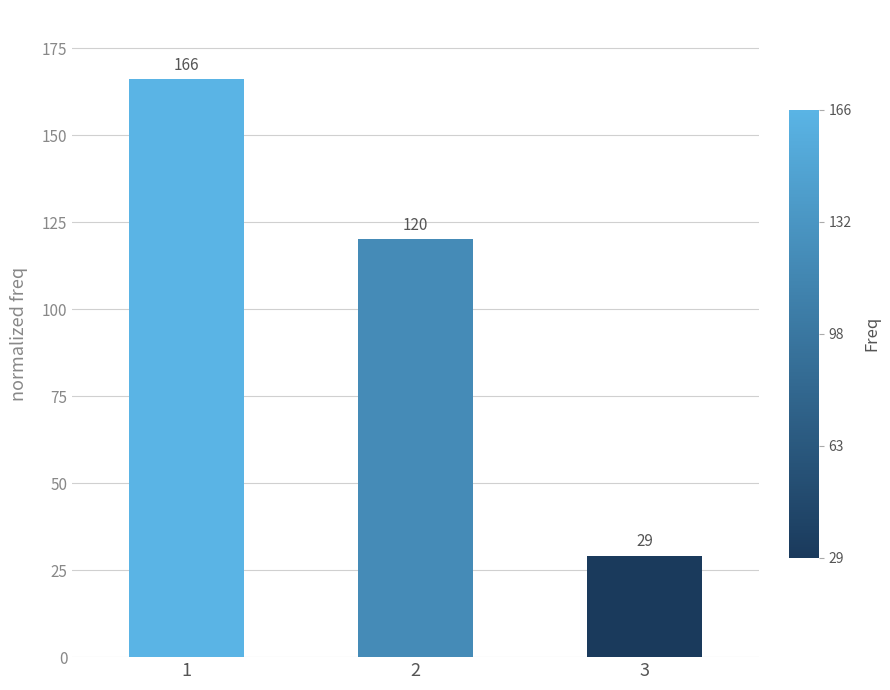

True or false: the data shows 51 at 2.

False